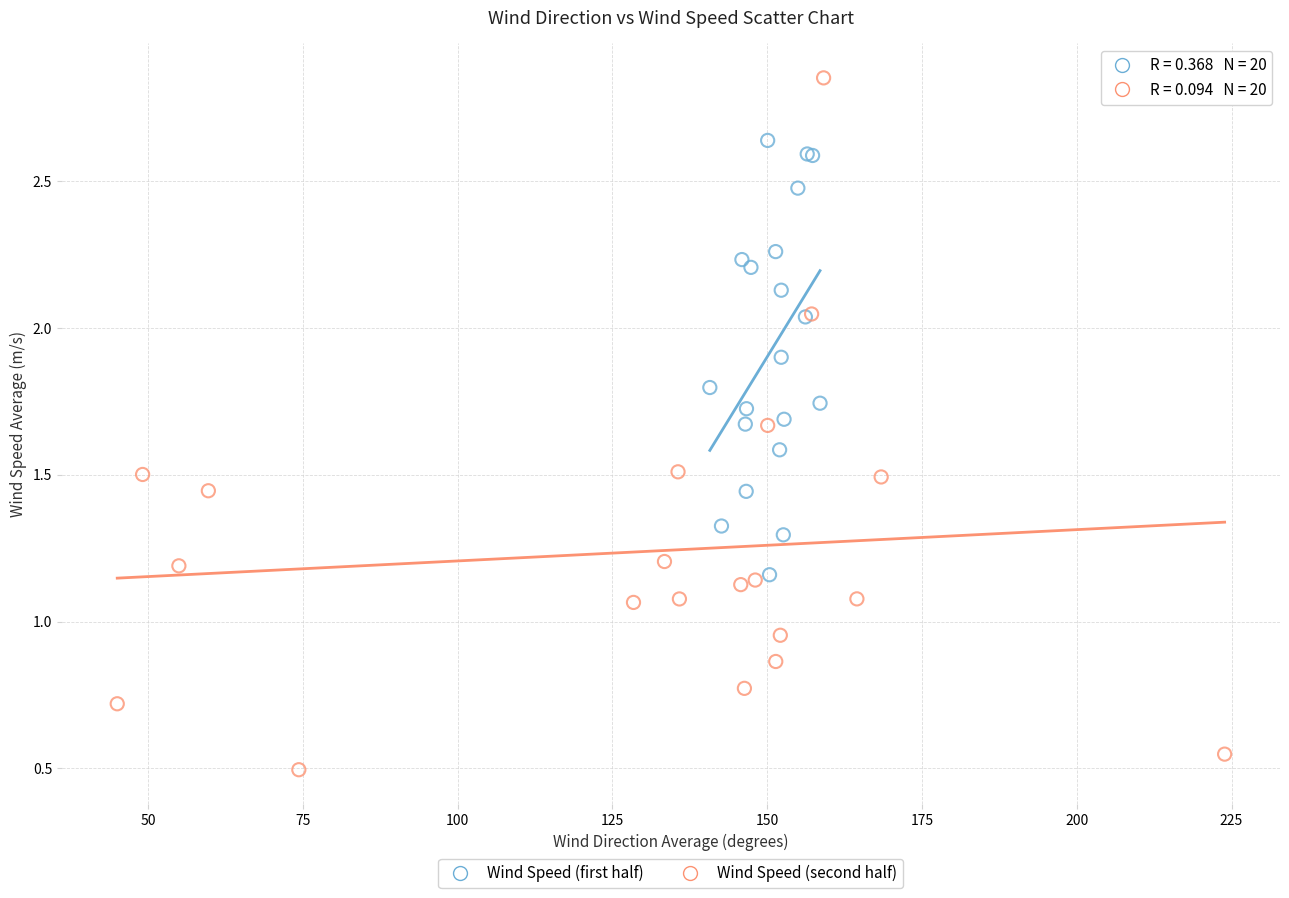

Which series has the widest spread of Y values?

Wind Speed (second half)